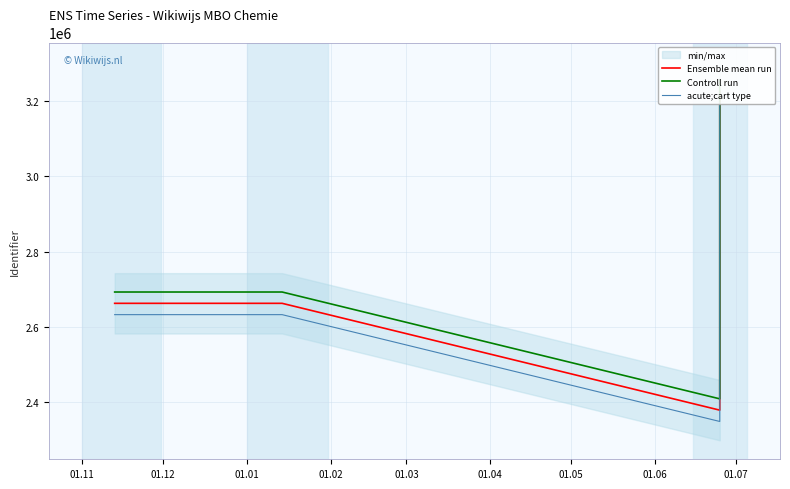

True or false: Ensemble mean run has more than 0 points higher than both neighbors.

True